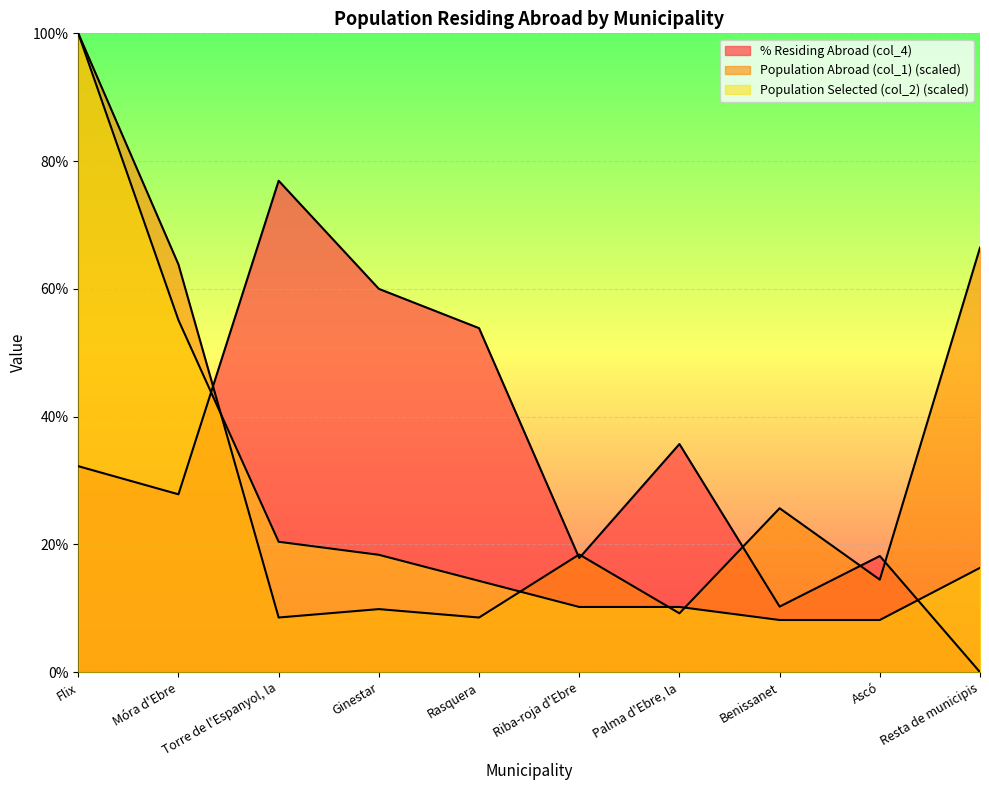

Which series ends up on top after the final intersection of % Residing Abroad (col_4) and Population Selected (col_2)?

Population Selected (col_2)